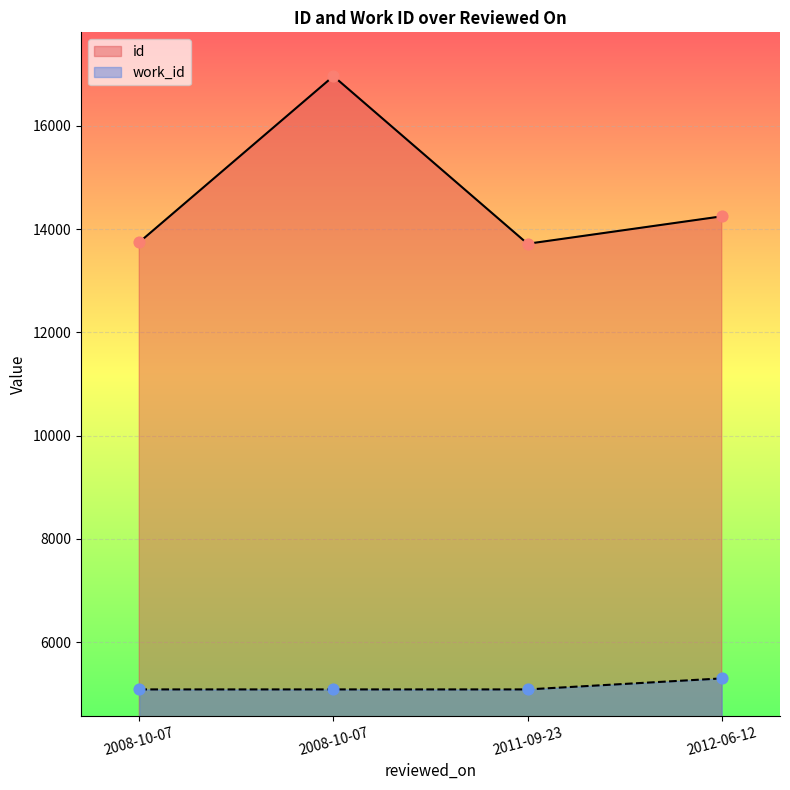

What are all the series names shown in the legend?

id, work_id